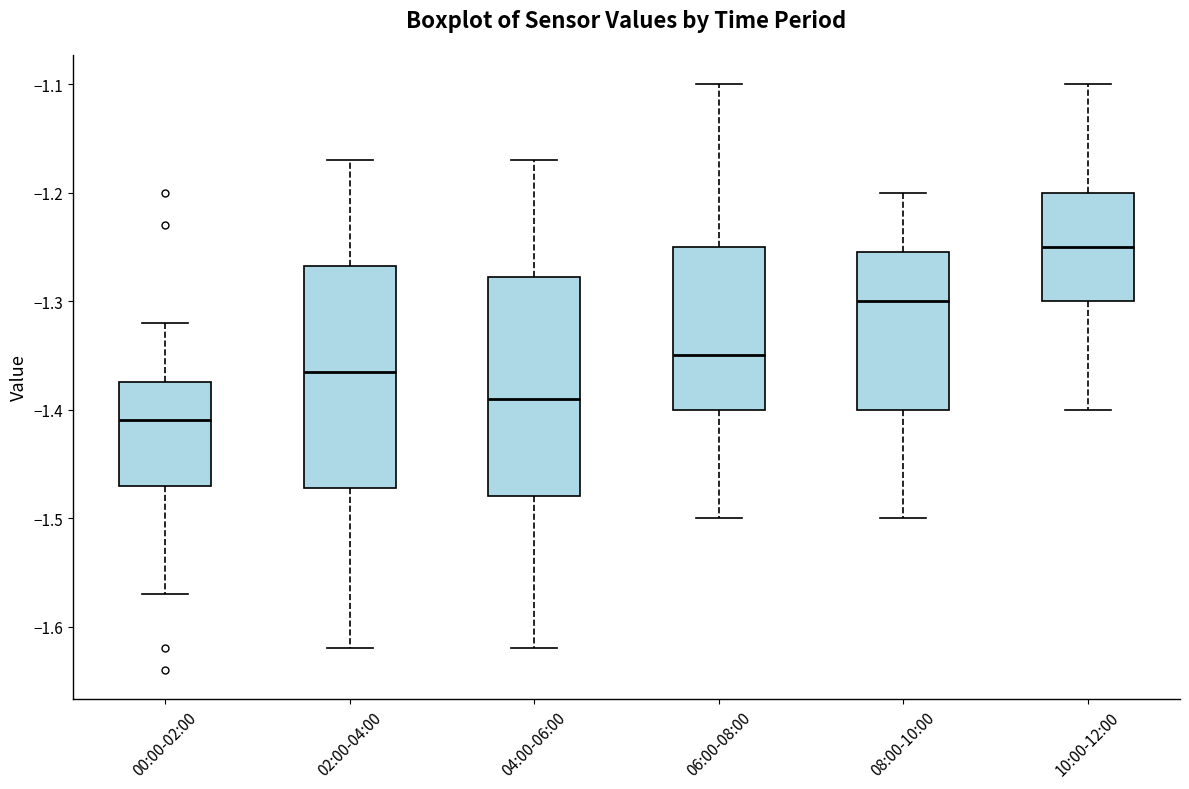

Where does the upper whisker of the box for 00:00-02:00 end on the y-axis? The values are not printed on the chart, so give them approximately, as read against the axis.

-1.32